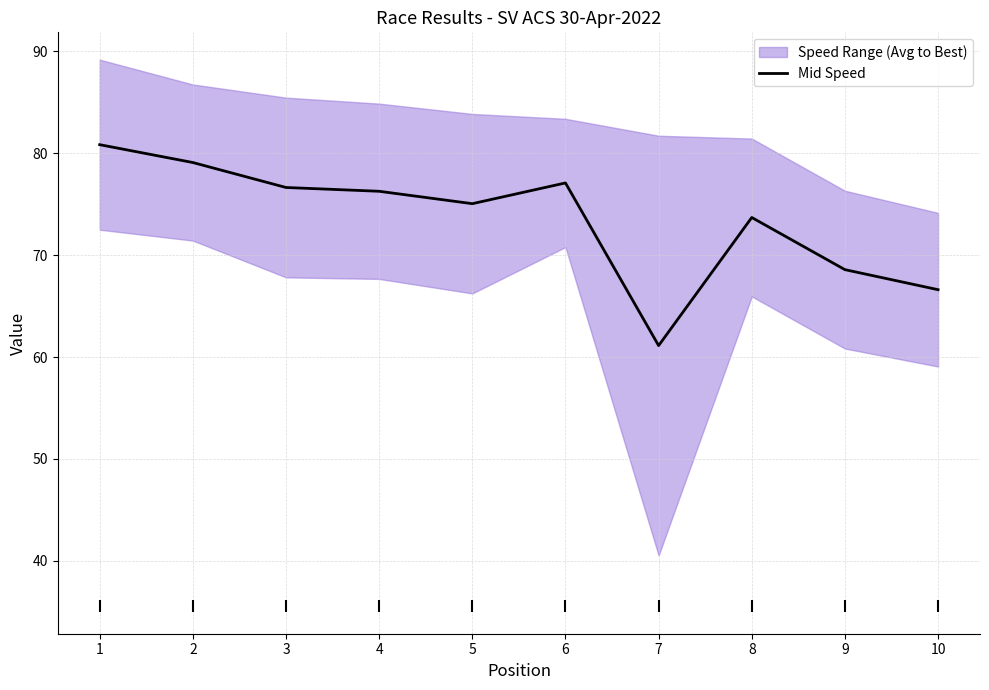

Which has a higher value, 5 or 7?

5